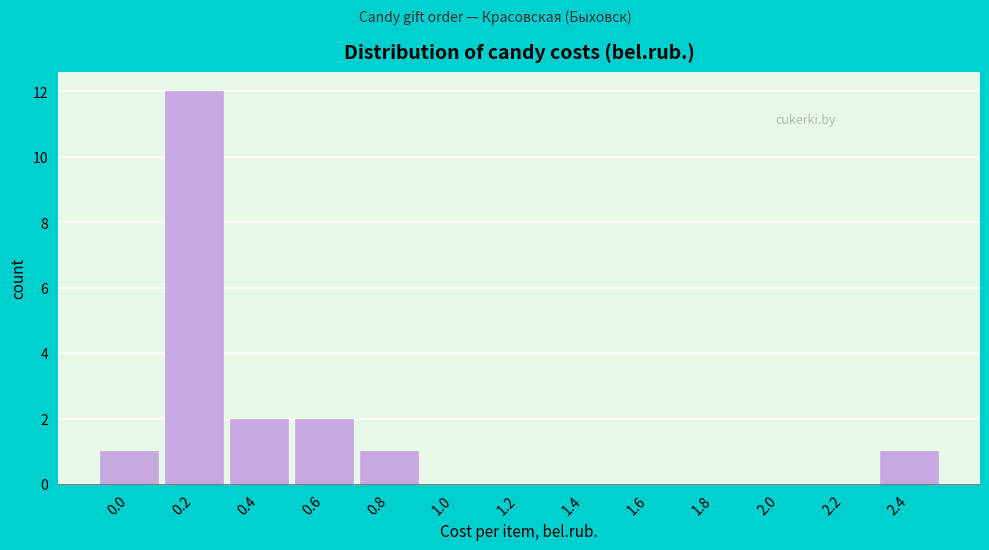

Reading left to right, extract all data points from this chart.

0.0=1	0.2=12	0.4=2	0.6=2	0.8=1	1.0=0	1.2=0	1.4=0	1.6=0	1.8=0	2.0=0	2.2=0	2.4=1